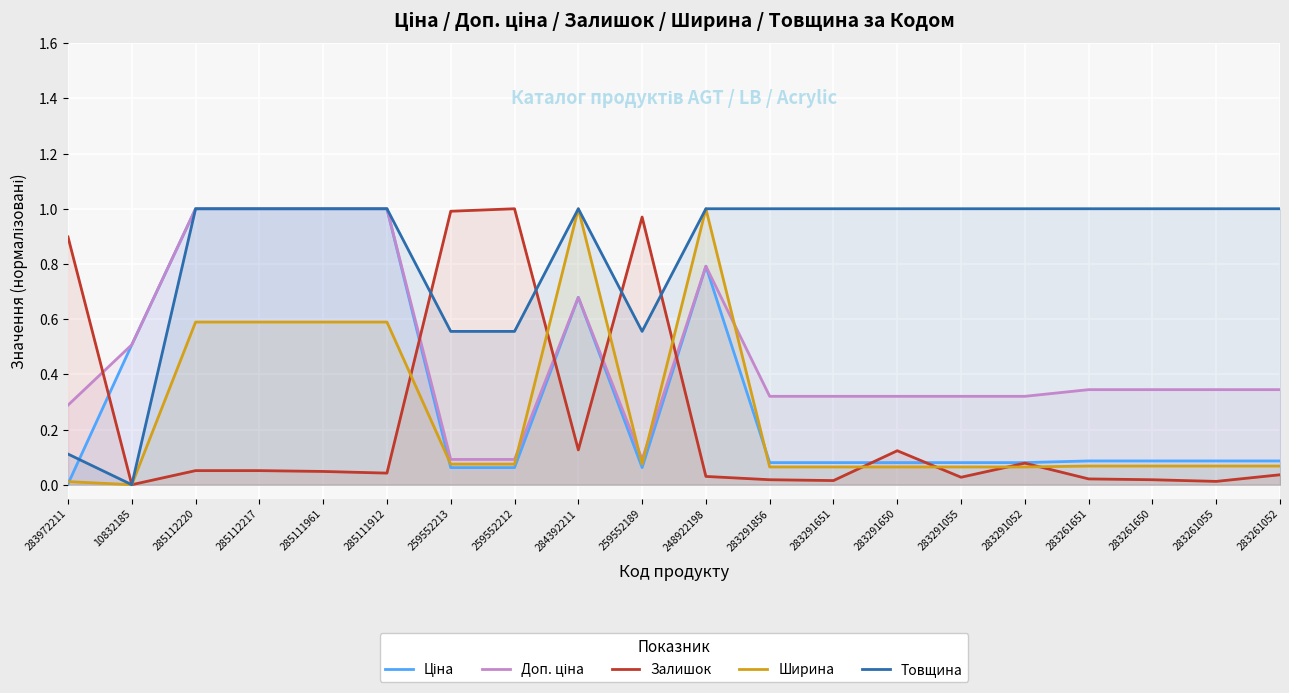

Reading right to left, list all the values displayed in this chart.

Ціна: 0.1	0.1	0.1	0.1	0.1	0.1	0.1	0.1	0.1	0.8	0.1	0.7	0.1	0.1	1.0	1.0	1.0	1.0	0.5	0.0
Доп. ціна: 0.3	0.3	0.3	0.3	0.3	0.3	0.3	0.3	0.3	0.8	0.1	0.7	0.1	0.1	1.0	1.0	1.0	1.0	0.5	0.3
Залишок: 0.0	0.0	0.0	0.0	0.1	0.0	0.1	0.0	0.0	0.0	1.0	0.1	1.0	1.0	0.0	0.0	0.1	0.1	0.0	0.9
Ширина: 0.1	0.1	0.1	0.1	0.1	0.1	0.1	0.1	0.1	1.0	0.1	1.0	0.1	0.1	0.6	0.6	0.6	0.6	0.0	0.0
Товщина: 1.0	1.0	1.0	1.0	1.0	1.0	1.0	1.0	1.0	1.0	0.6	1.0	0.6	0.6	1.0	1.0	1.0	1.0	0.0	0.1